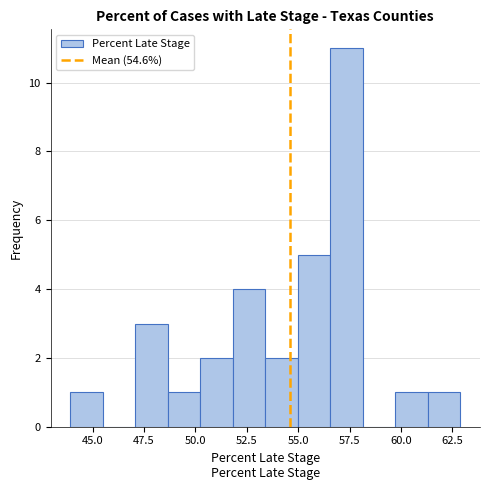

Read against the x-axis, roughly where is the centre of the tallest bar?

57.5